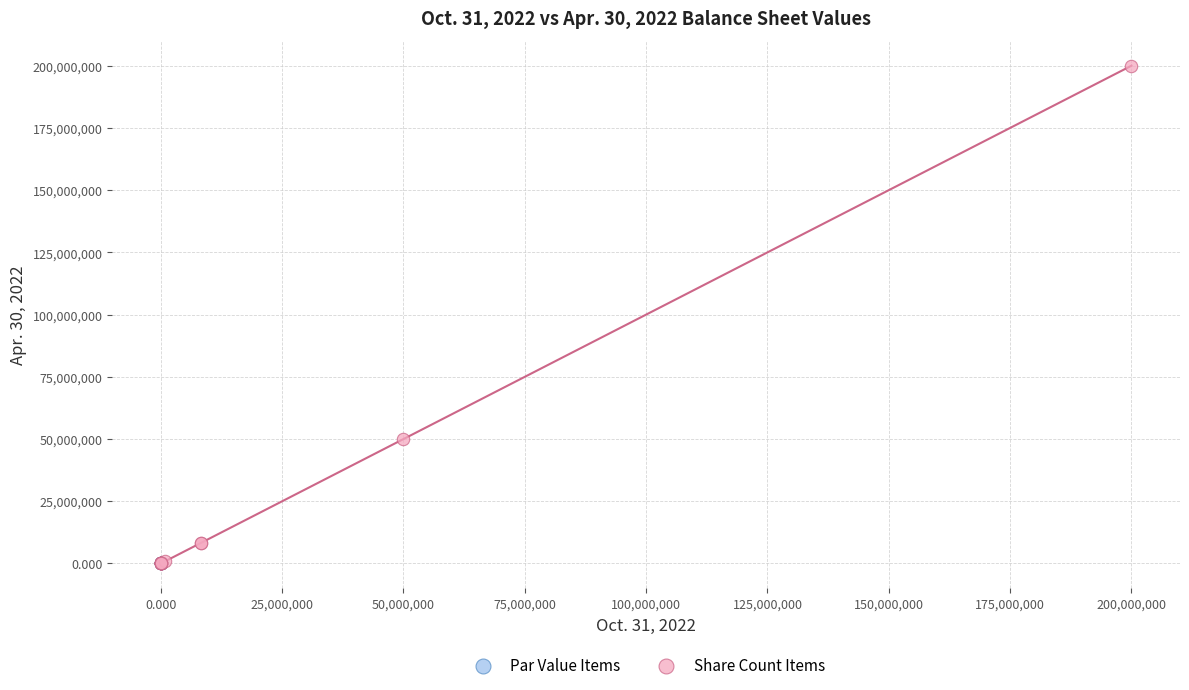

Which series reaches the maximum Y coordinate?

Share Count Items